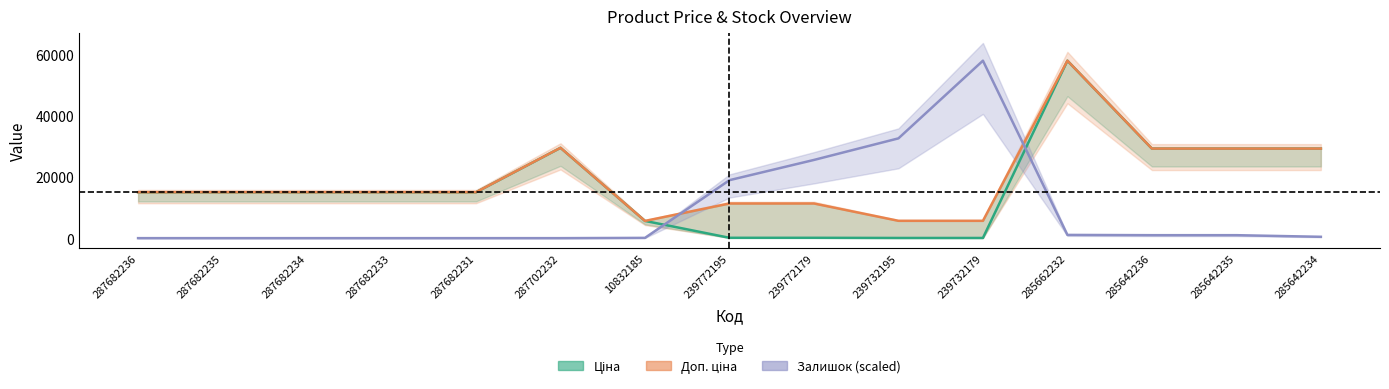

What position from the left is 287682235?

2